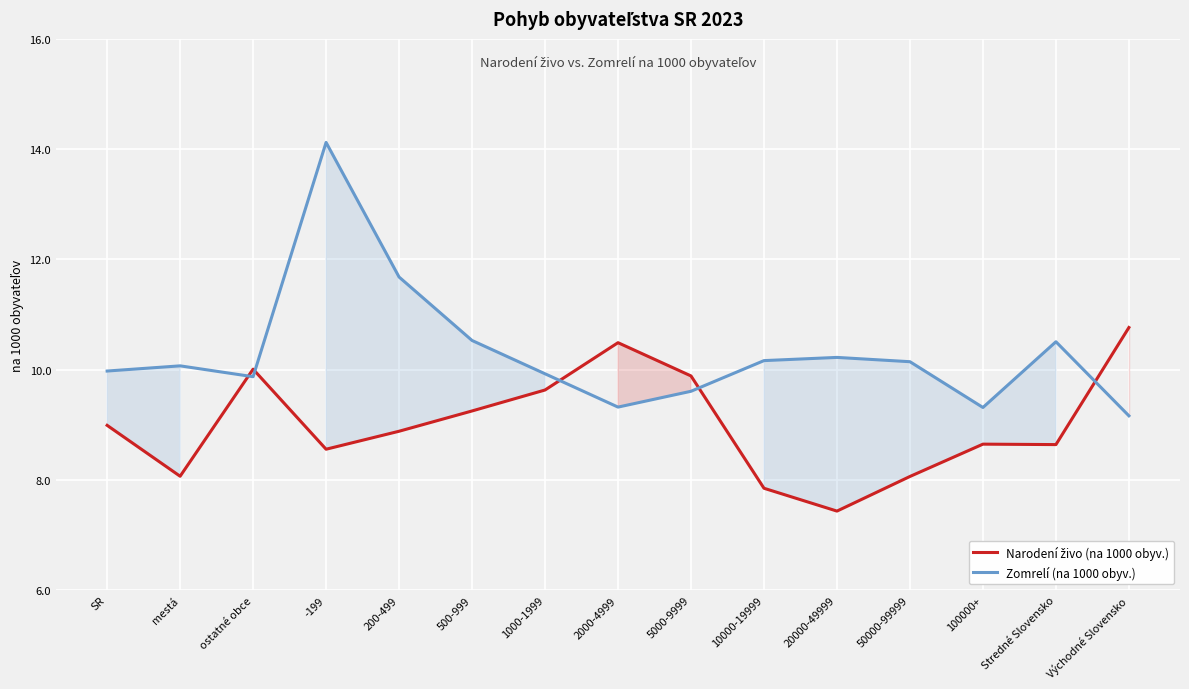

How many distinct data groups are displayed?

2